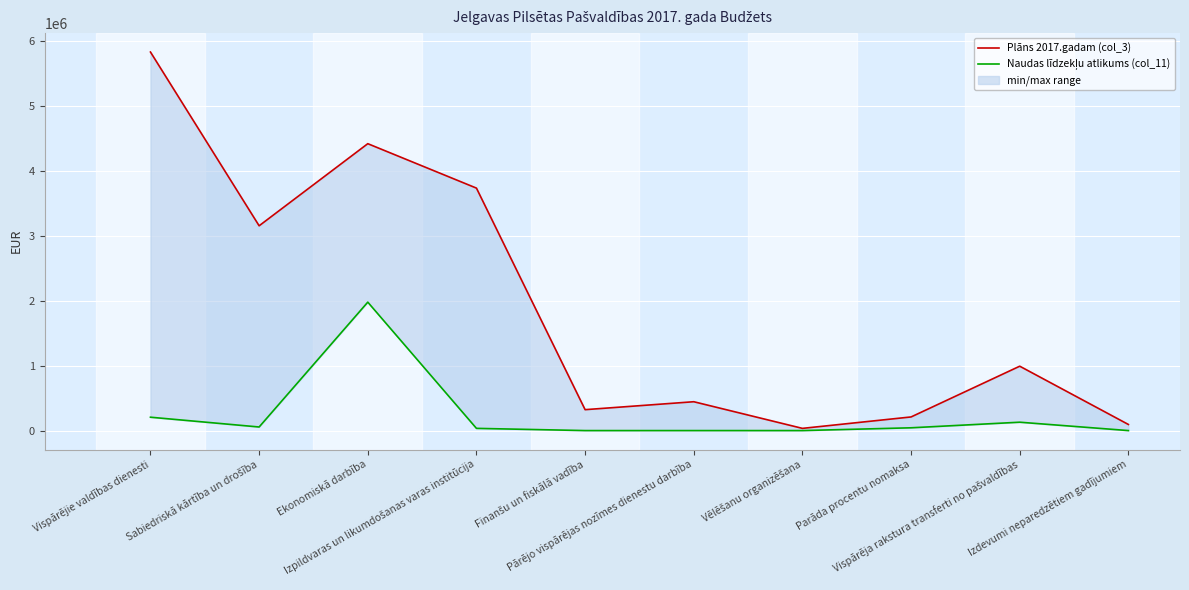

At which label does Naudas līdzekļu atlikums (col_11) reach its minimum?

Finanšu un fiskālā vadība